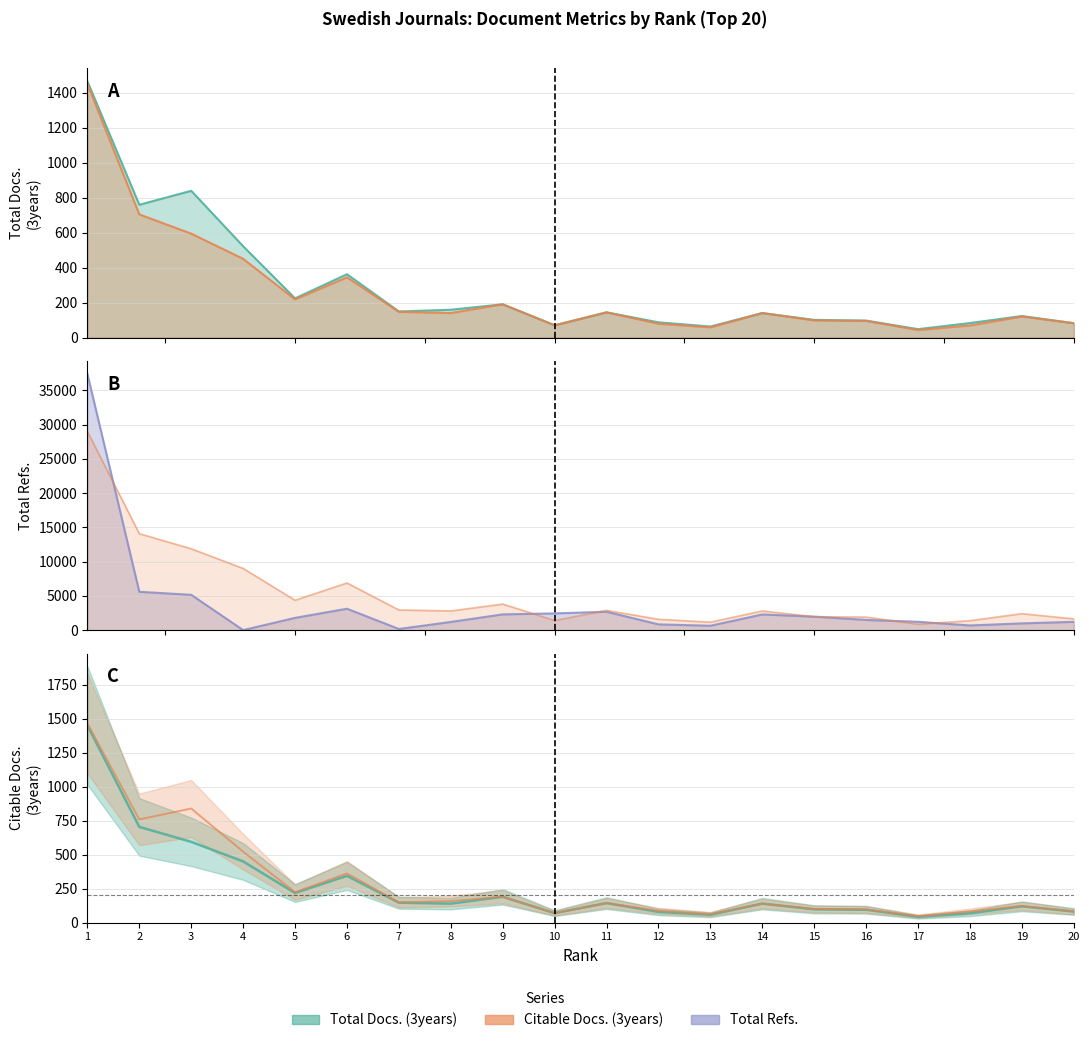

Reading right to left, what are all the values shown in this chart?

Total Docs. (3years): 82	123	83	48	97	101	140	63	87	144	70	190	159	149	362	224	522	839	759	1465
Total Refs.: 1207	980	679	1214	1482	1962	2286	635	835	2680	2437	2296	1190	165	3120	1786	0	5151	5591	37408
Citable Docs. (3years): 82	120	69	43	95	98	140	58	79	144	70	190	140	147	344	218	450	594	704	1450